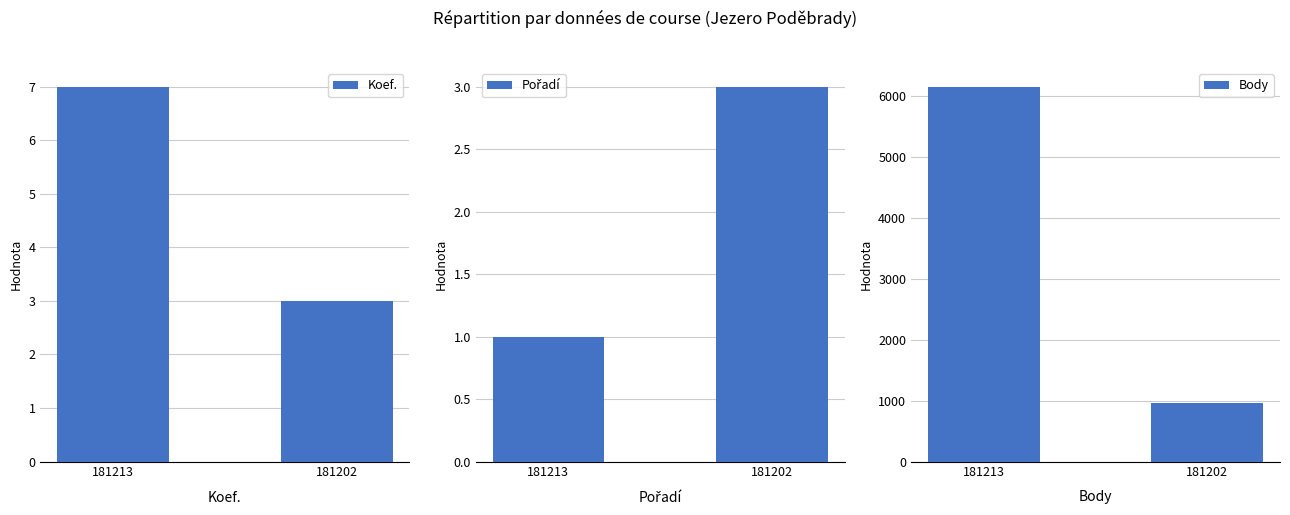

Reading right to left, list all the values displayed in this chart.

Koef.: 181202=3	181213=7
Pořadí: 181202=3	181213=1
Body: 181202=969	181213=6154